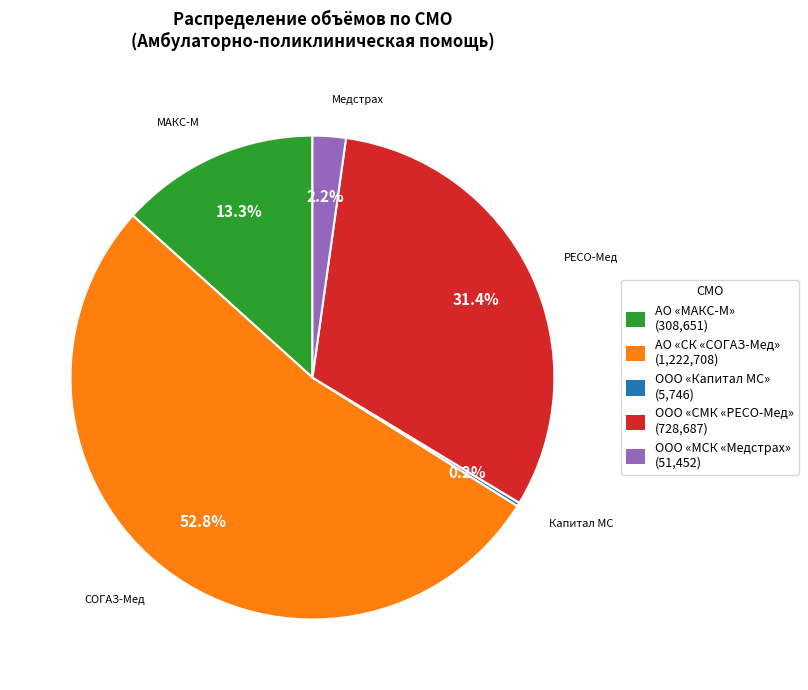

Does any single category account for the majority?

Yes